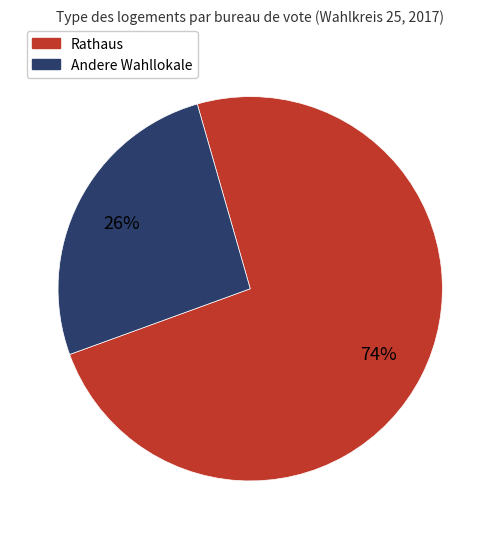

What is the majority slice?

Rathaus